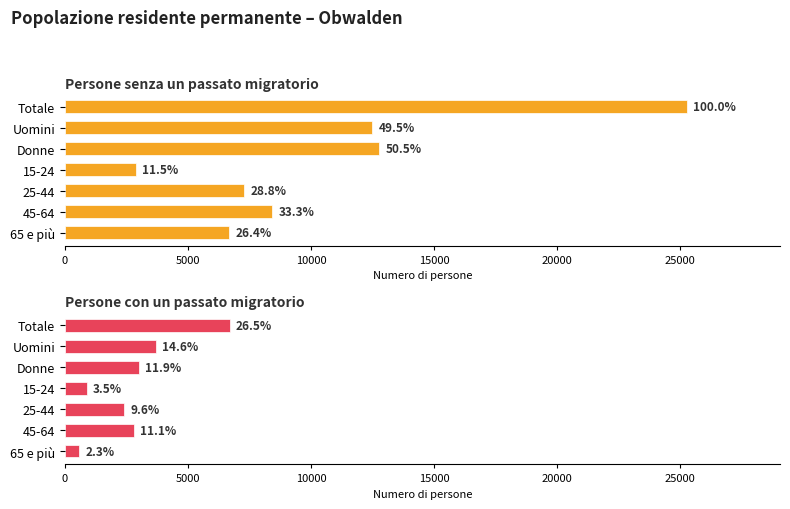

Rank the series by their average value, from highest to lowest.

Persone senza un passato migratorio, Persone con un passato migratorio